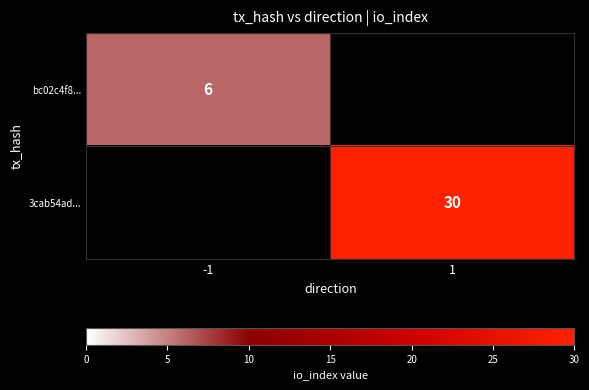

At how many categories does at least one series exceed 8?

1